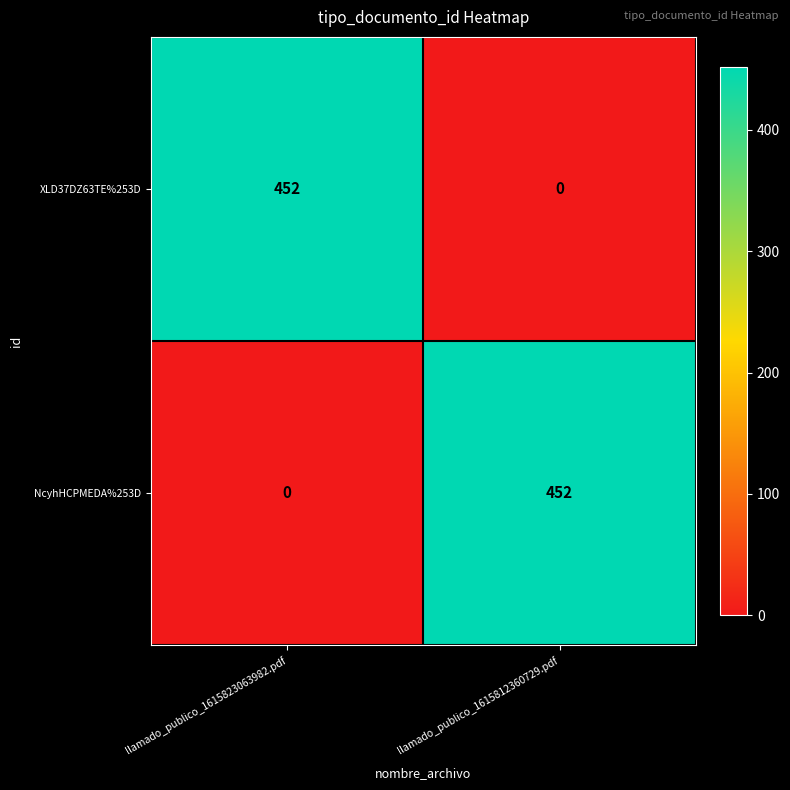

Reading right to left, transcribe all the data shown in this chart.

XLD37DZ63TE%253D: llamado_publico_1615812360729.pdf=0	llamado_publico_1615823063982.pdf=452
NcyhHCPMEDA%253D: llamado_publico_1615812360729.pdf=452	llamado_publico_1615823063982.pdf=0